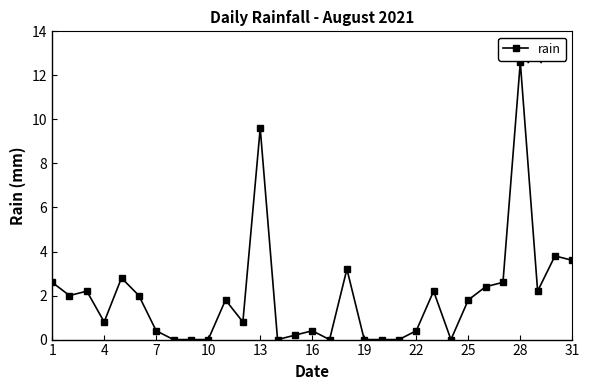

What is the average value?

1.9